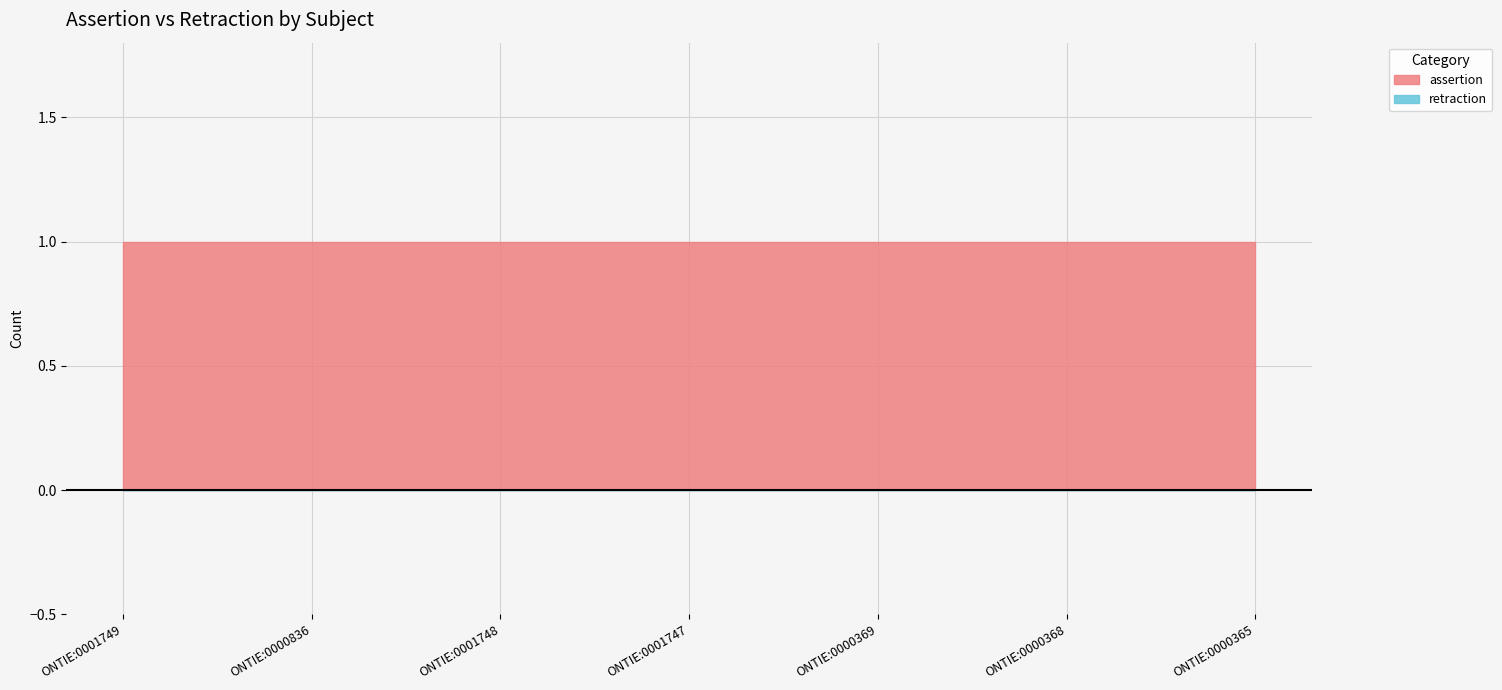

True or false: assertion and retraction intersect in this chart.

False